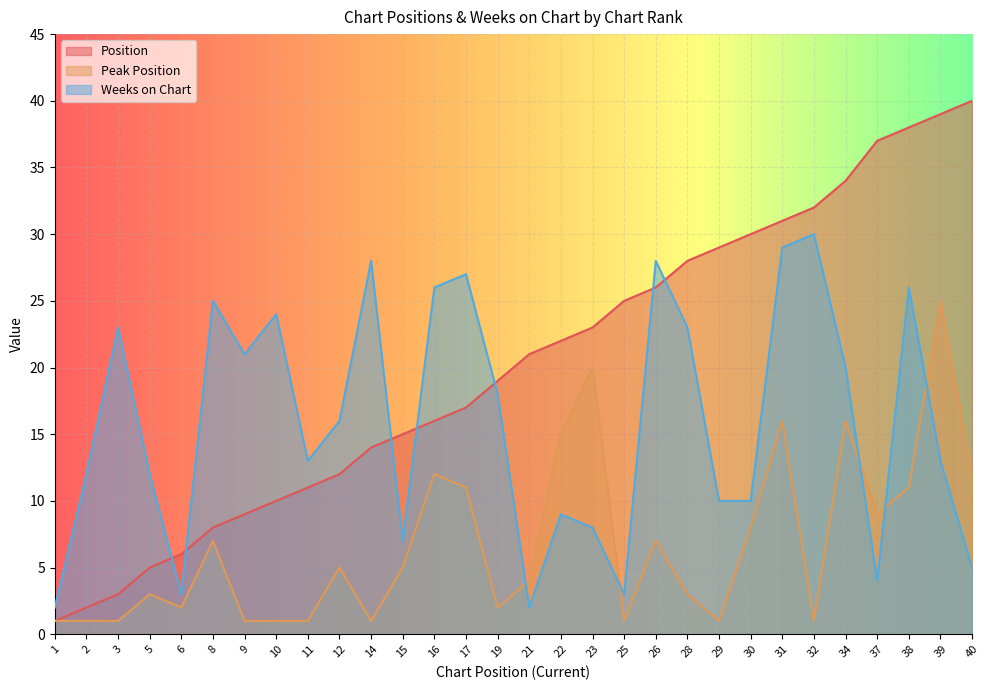

In Peak Position, how many points are lower than both neighbors (excluding endpoints)?

7